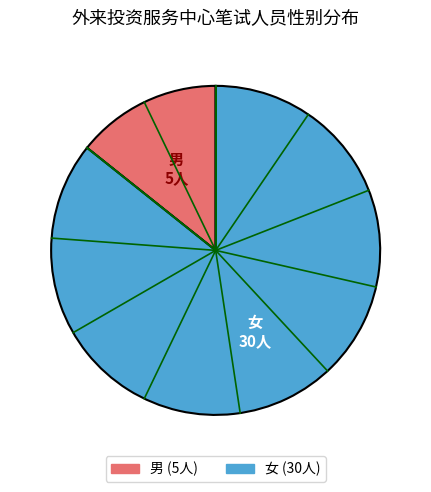

Which has a higher value, 男 or 女?

女